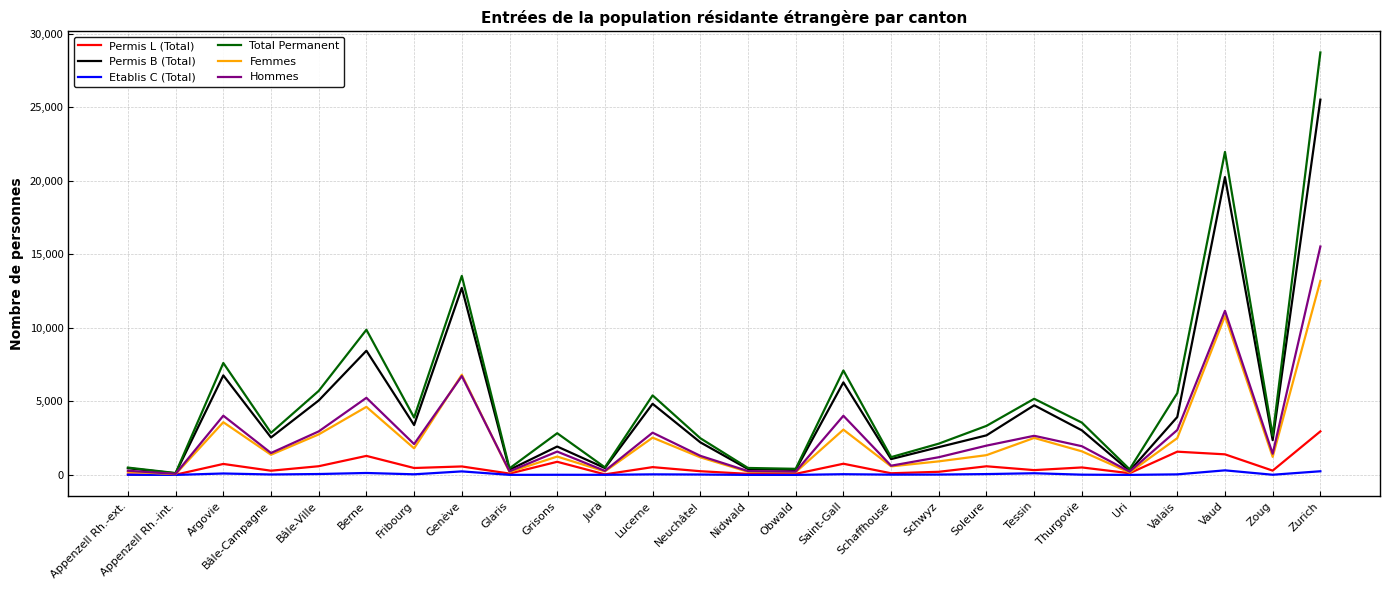

Rank the series by their maximum value, from lowest to highest.

Etablis C (Total), Permis L (Total), Femmes, Hommes, Permis B (Total), Total Permanent